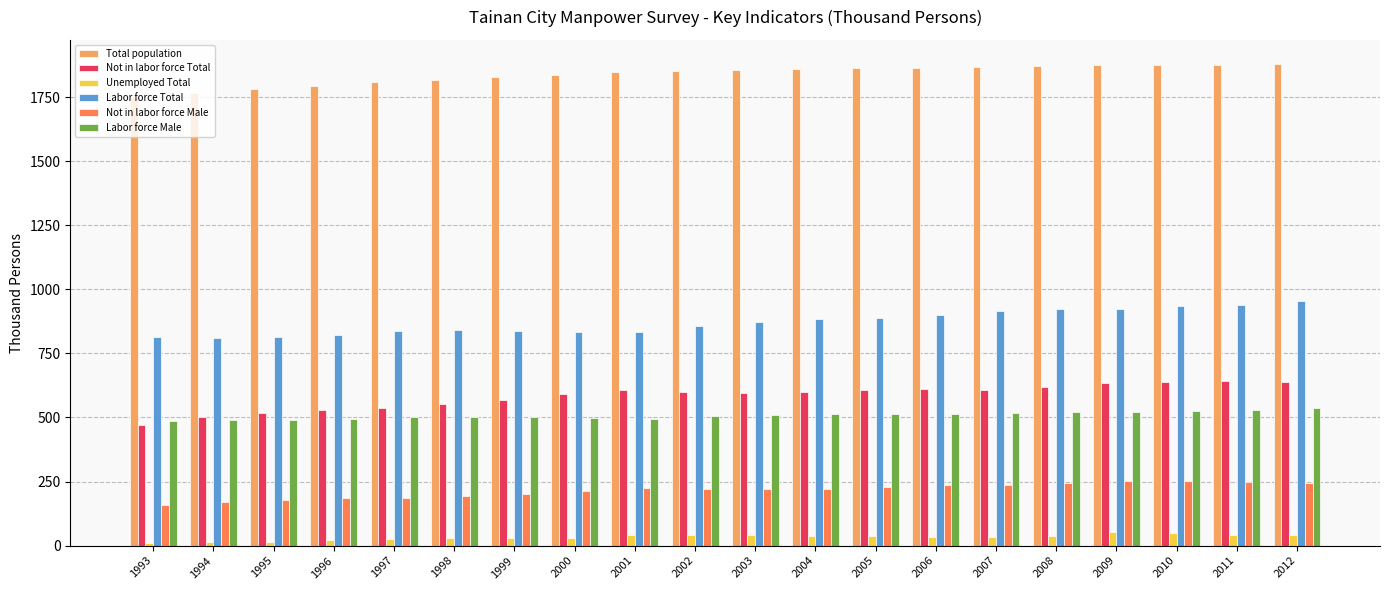

The value of Not in labor force Male at 1997 is 187. True or false?

True